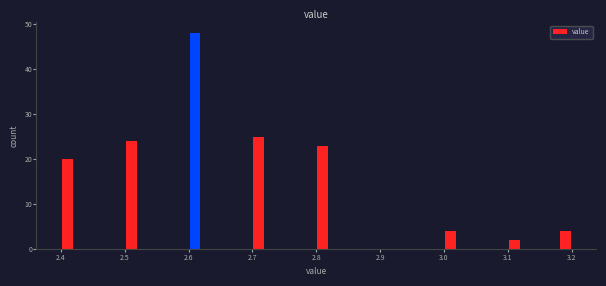

Read against the x-axis, roughly where is the centre of the tallest bar?

2.61